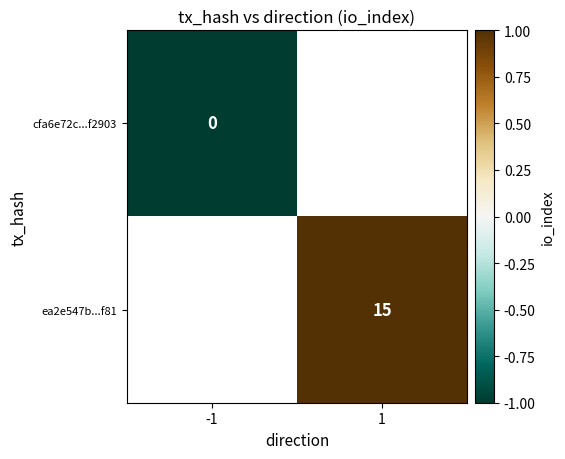

Which label corresponds to the largest value in the chart?

1